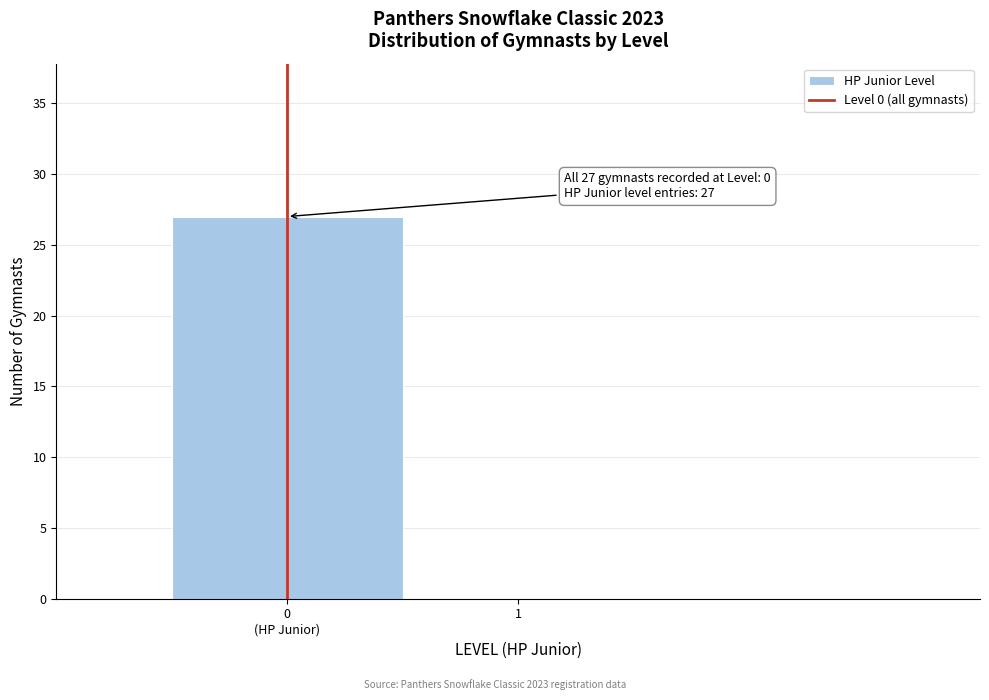

The chart shows a value of 18 at 1. True or false?

False